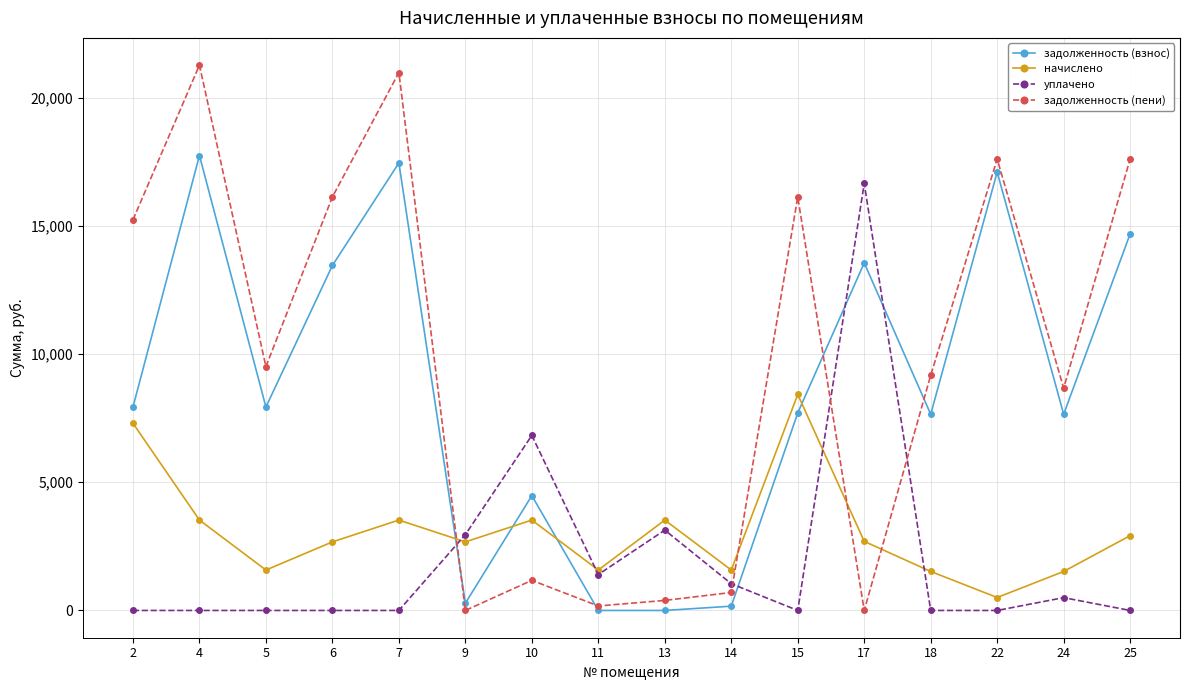

What is the value of the начислено point at the 7th from the left?

3526.2